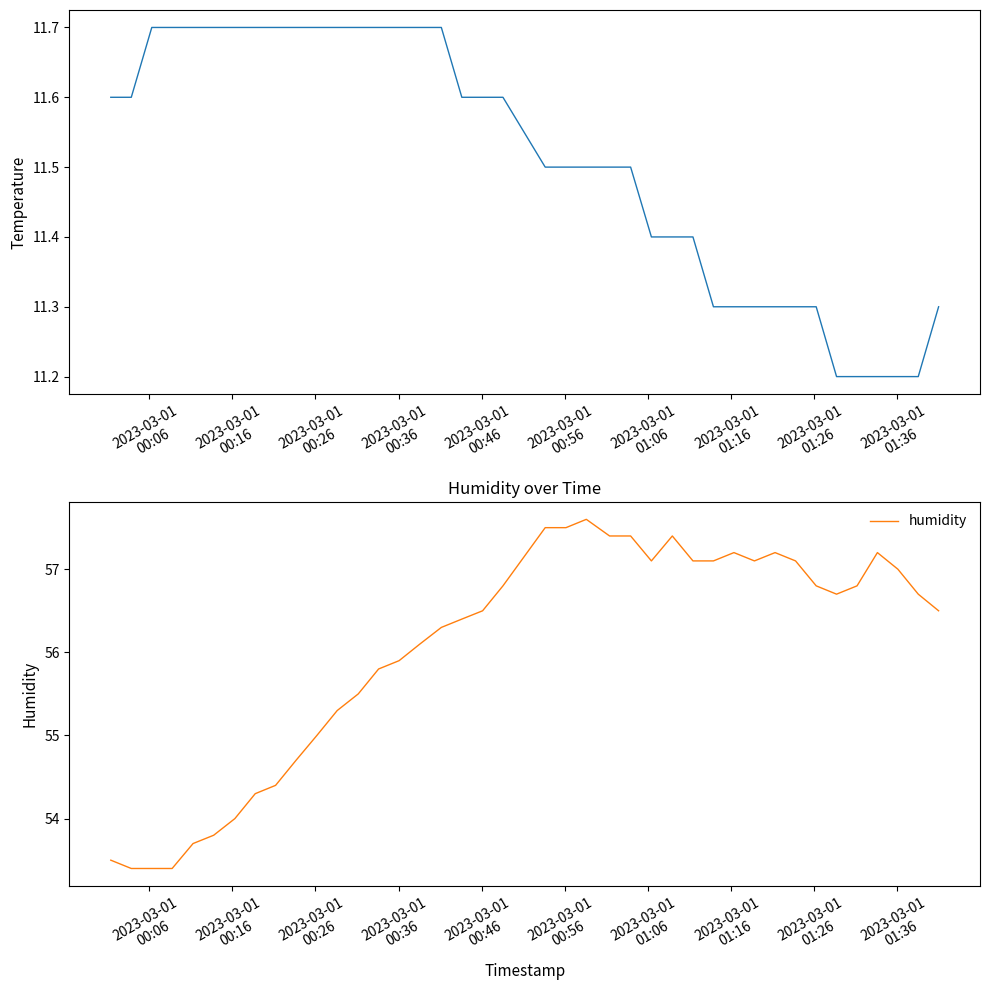

How many interior local peaks does the humidity series have?

5